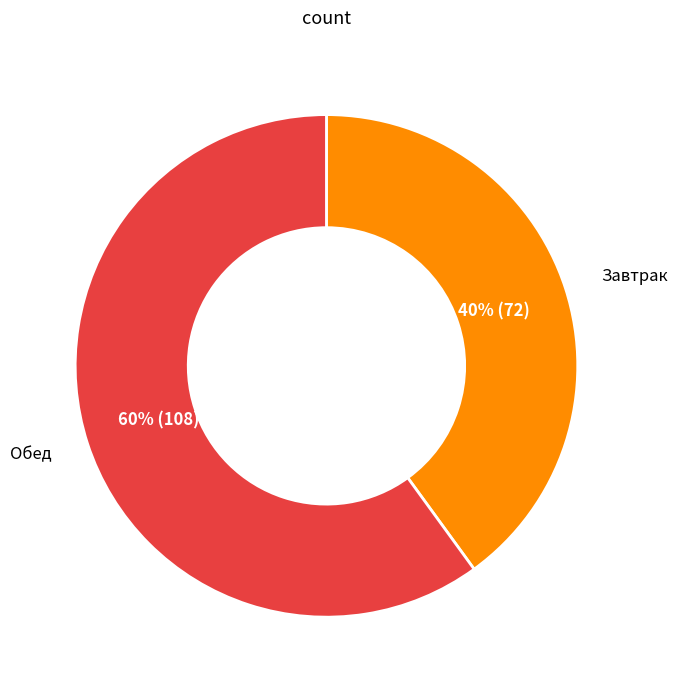

Does any single category account for the majority?

Yes